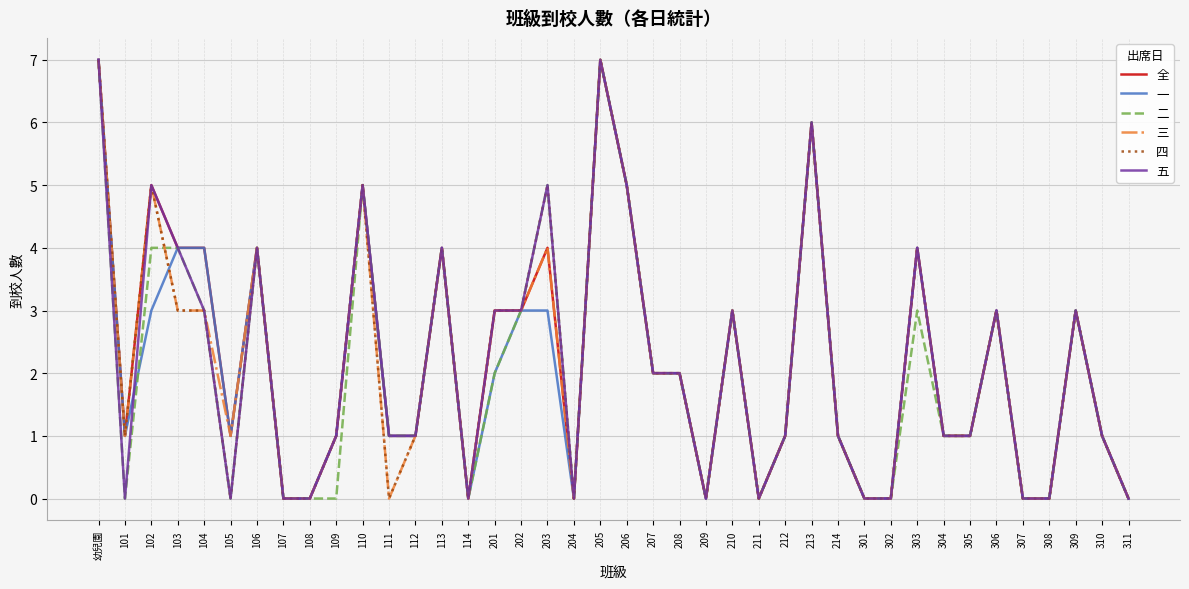

What is the difference between the 二 values at 206 and 310?

4